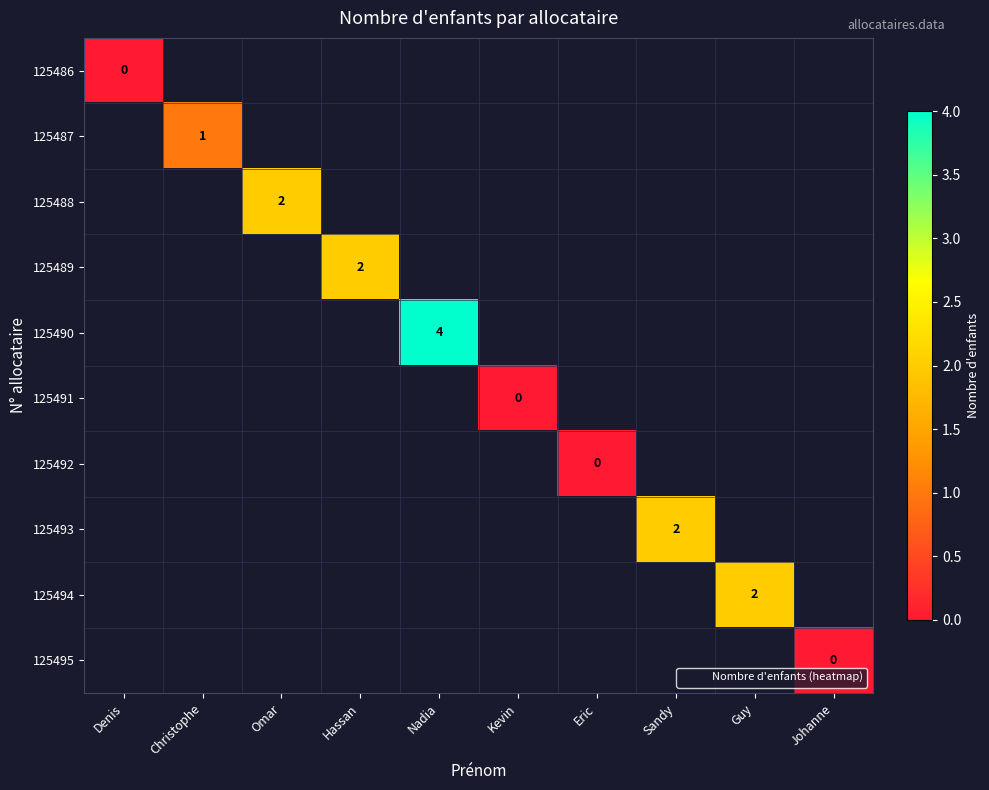

Count the number of categories in the chart.

10